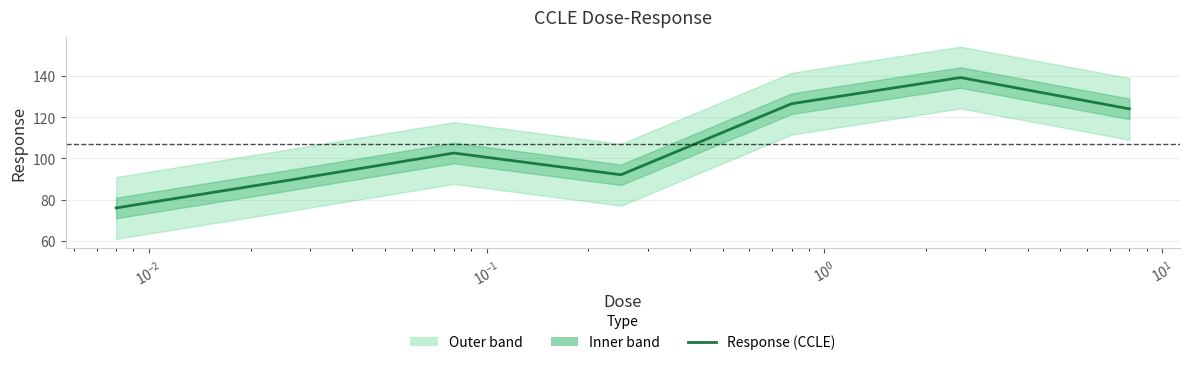

What is the difference between the maximum and minimum values?

63.3